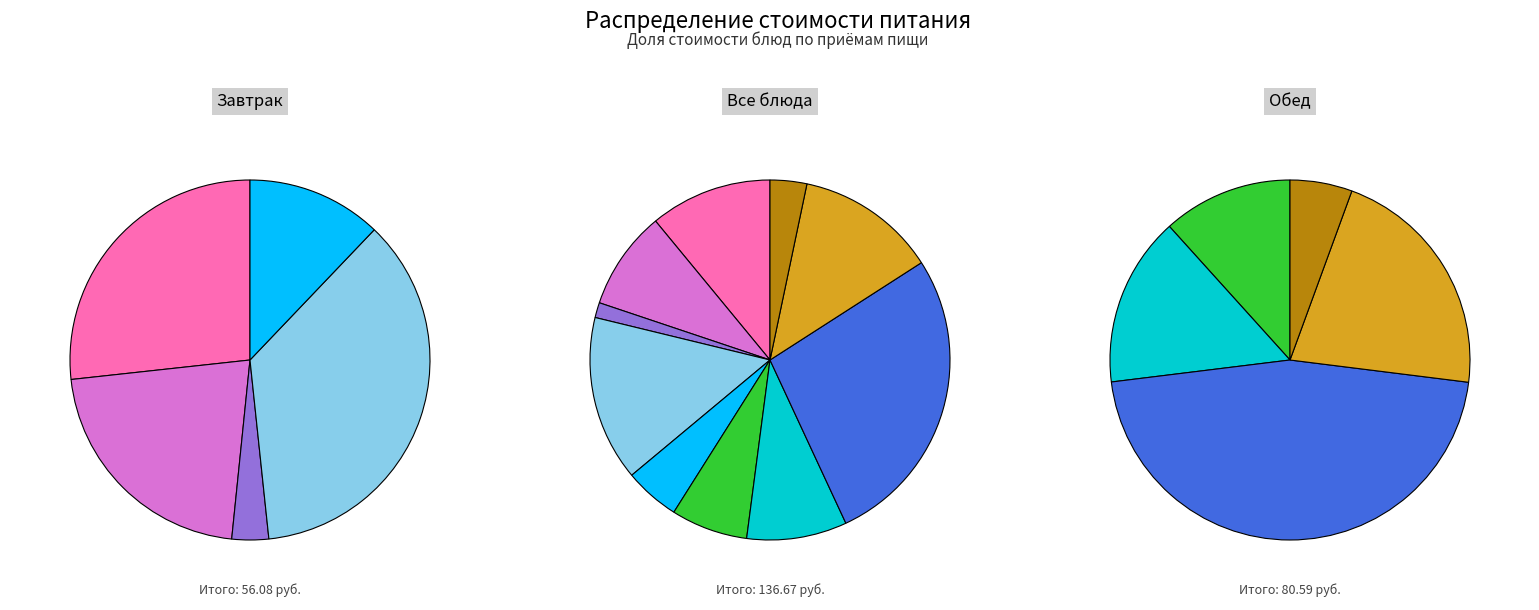

Does кисель account for over 50% of the chart?

No